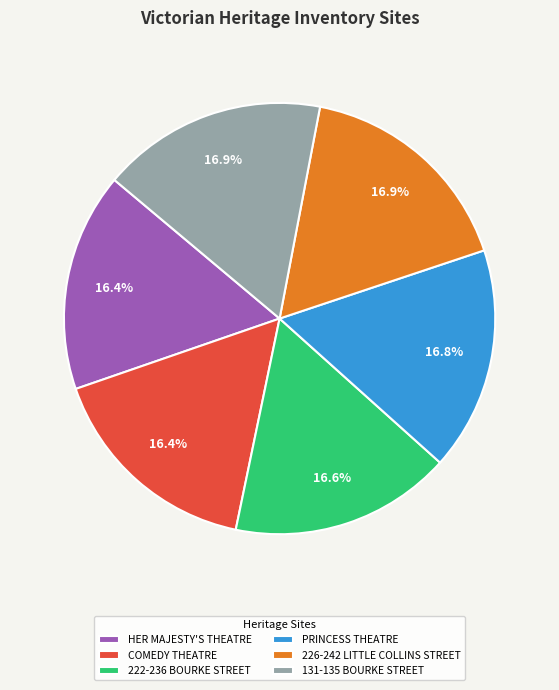

What percentage do HER MAJESTY'S THEATRE and 131-135 BOURKE STREET together represent?

33.3%